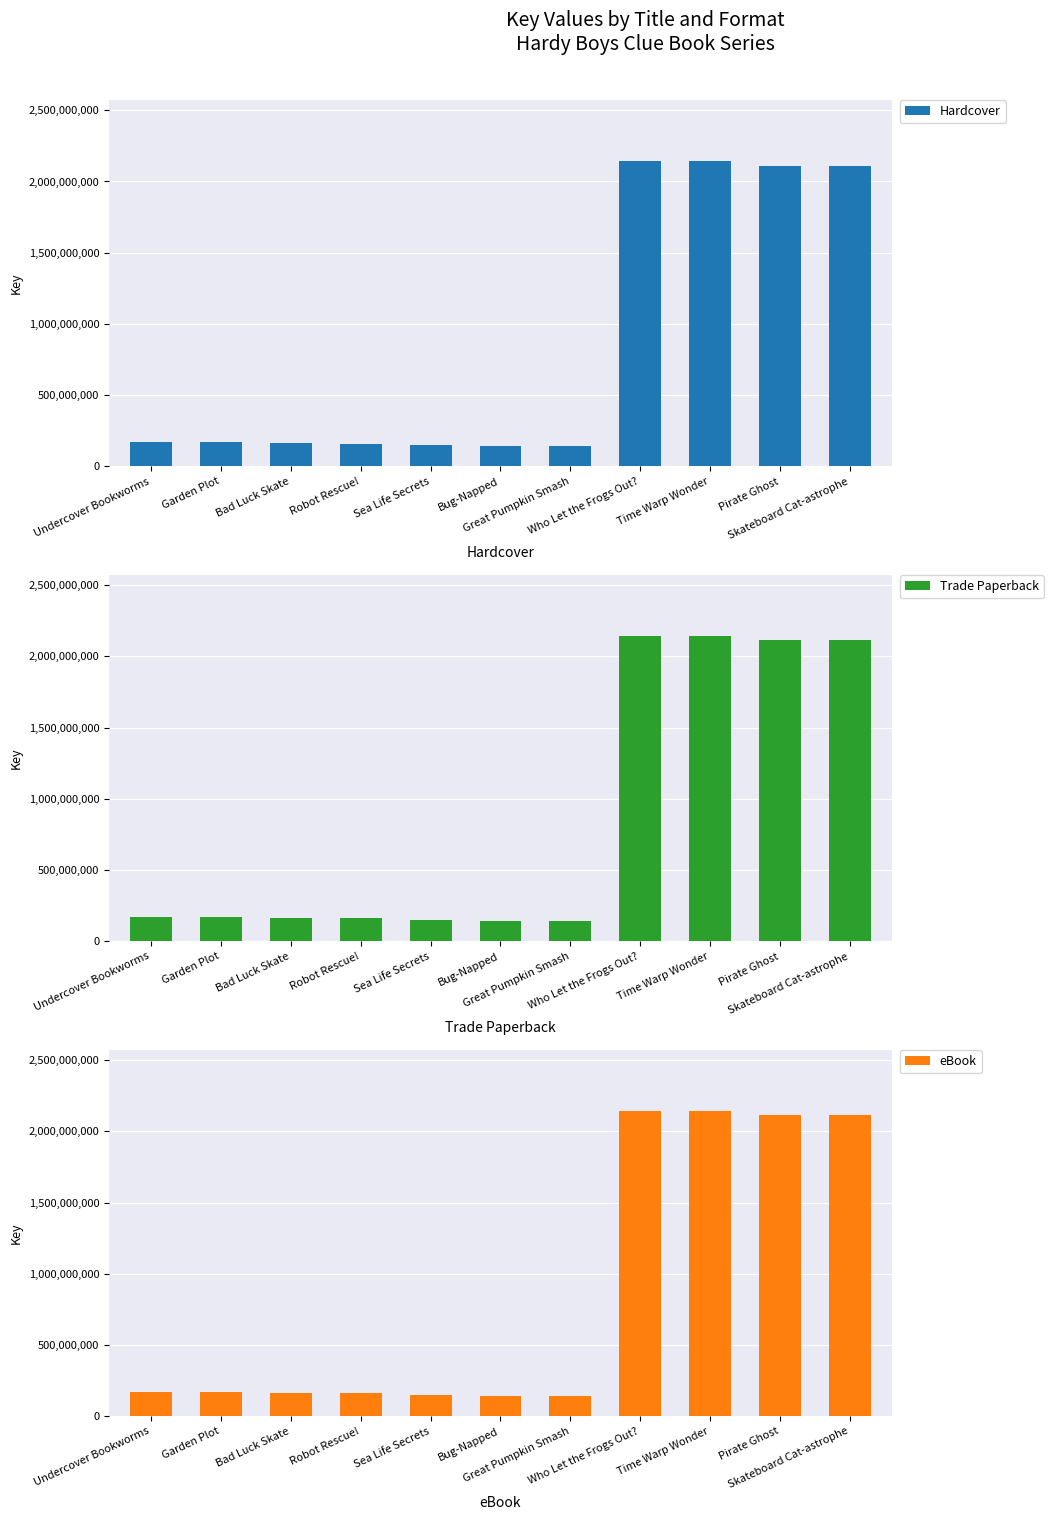

Which series has the largest range (max minus min)?

Hardcover